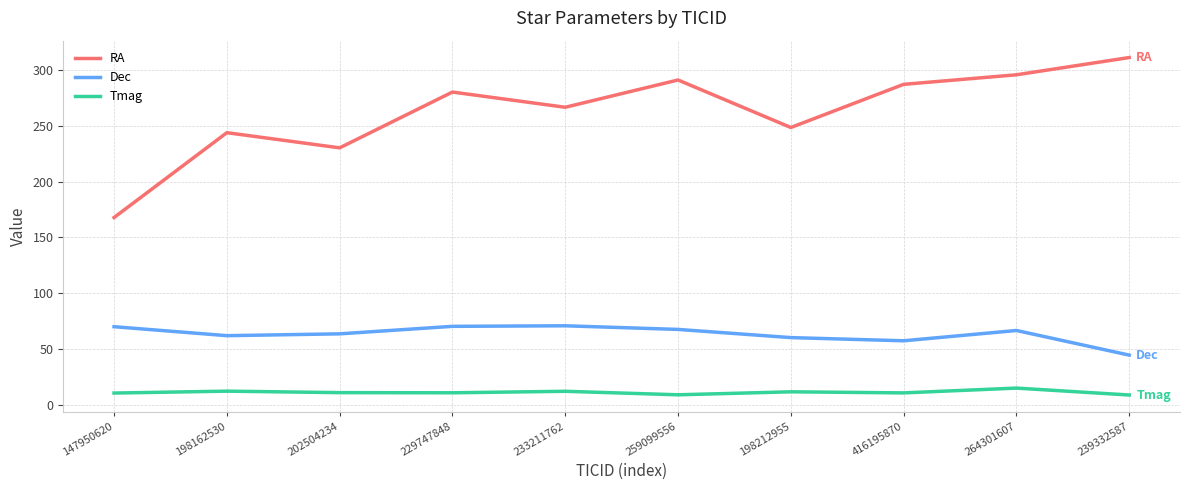

What is the sum of the Dec values at 202504234 and 416195870?

120.9